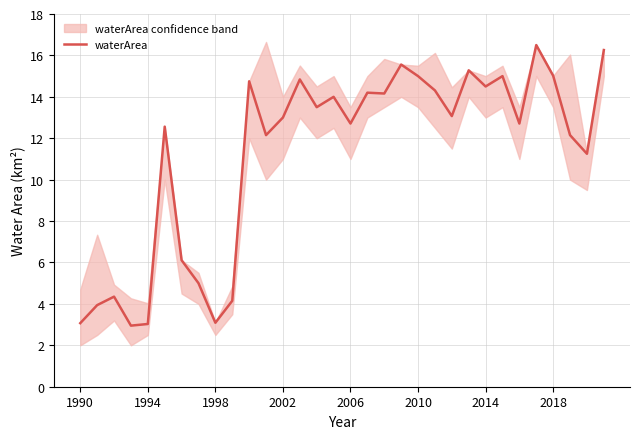

Which has a higher value, 31 or 18?

31